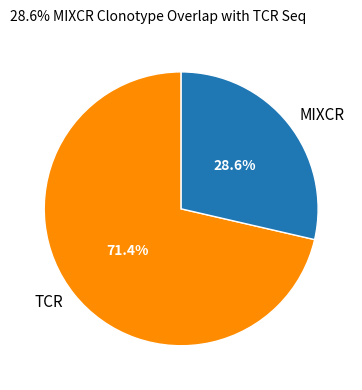

Which has a higher value, TCR or MIXCR?

TCR